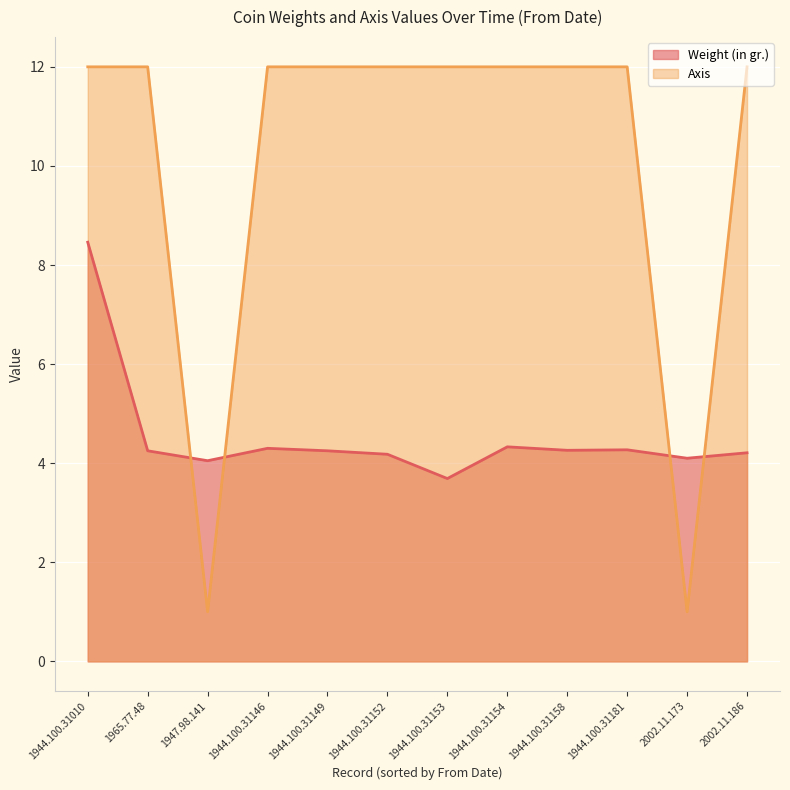

How many lines are shown in the chart?

2